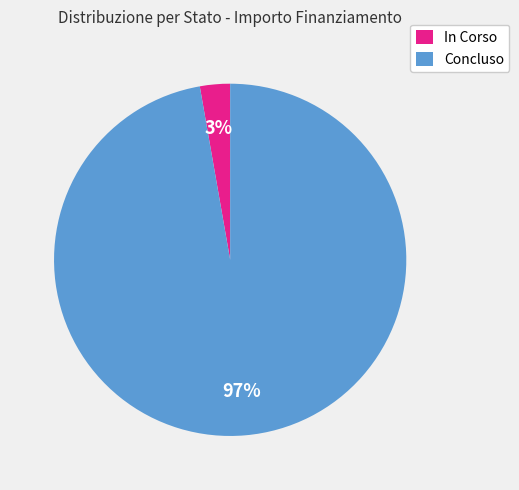

Rank the categories by value from lowest to highest.

In Corso, Concluso